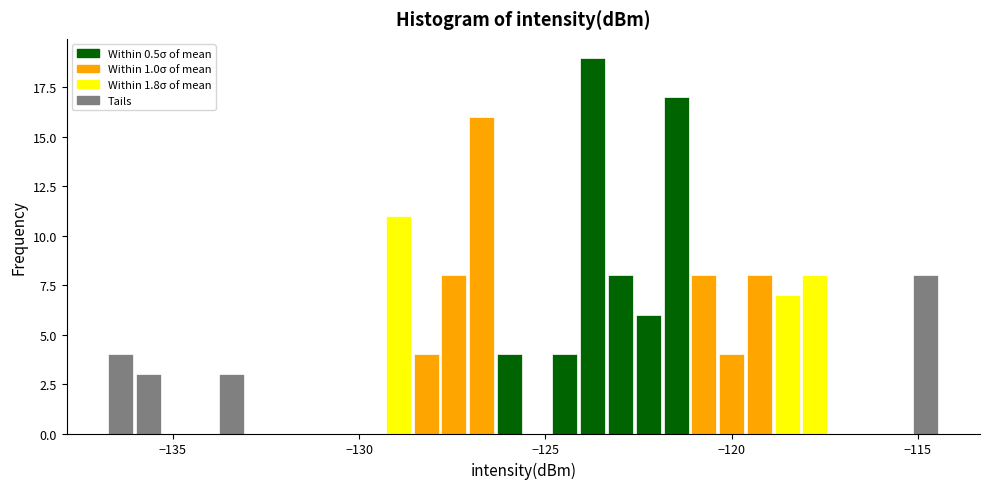

Around what value on the x-axis is the tallest bar? Give the approximate position of its centre, as read against the axis.

-123.5